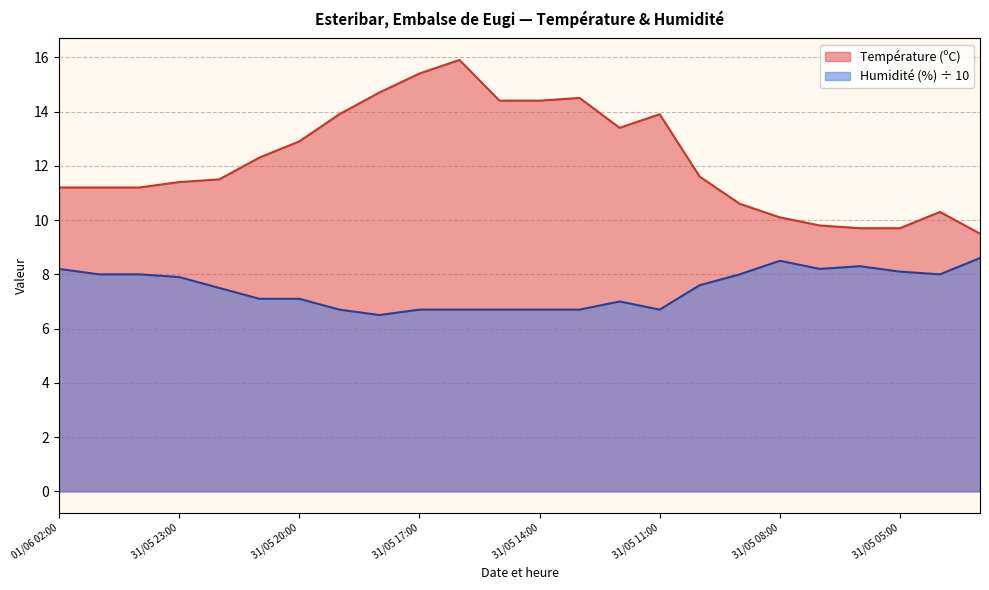

True or false: Humidité (%) has a value of 14.8 at 31/05 08:00.

False